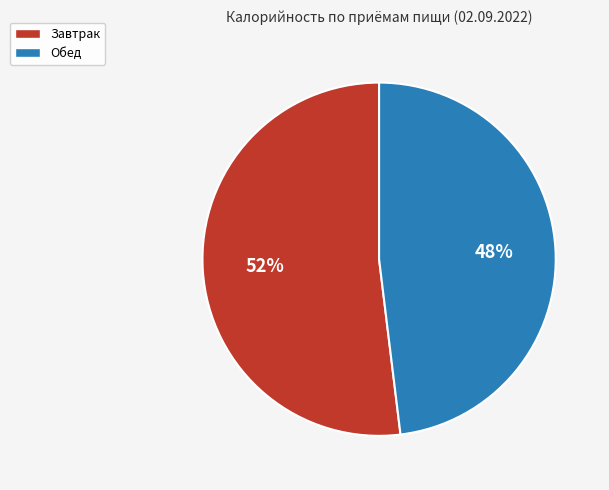

Which category has the smallest portion of the pie?

Обед